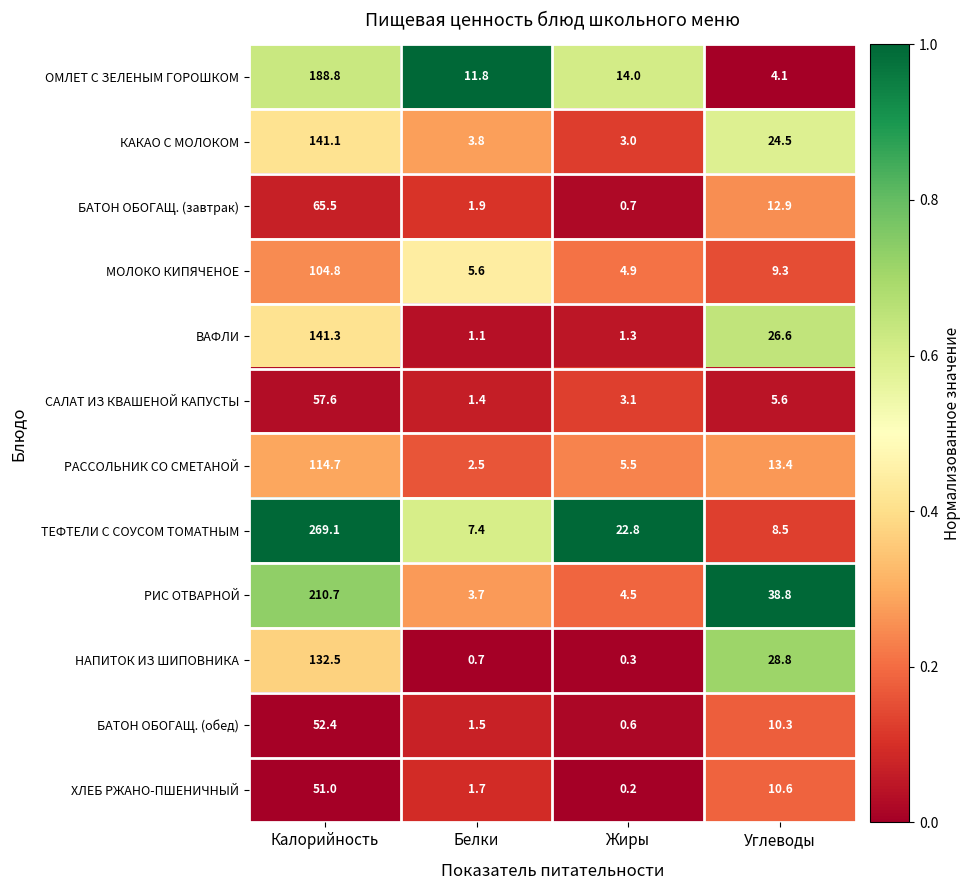

Rank the series by their maximum value, from lowest to highest.

ХЛЕБ РЖАНО-ПШЕНИЧНЫЙ, БАТОН ОБОГАЩ. (обед), САЛАТ ИЗ КВАШЕНОЙ КАПУСТЫ, БАТОН ОБОГАЩ. (завтрак), МОЛОКО КИПЯЧЕНОЕ, РАССОЛЬНИК СО СМЕТАНОЙ, НАПИТОК ИЗ ШИПОВНИКА, КАКАО С МОЛОКОМ, ВАФЛИ, ОМЛЕТ С ЗЕЛЕНЫМ ГОРОШКОМ, РИС ОТВАРНОЙ, ТЕФТЕЛИ С СОУСОМ ТОМАТНЫМ